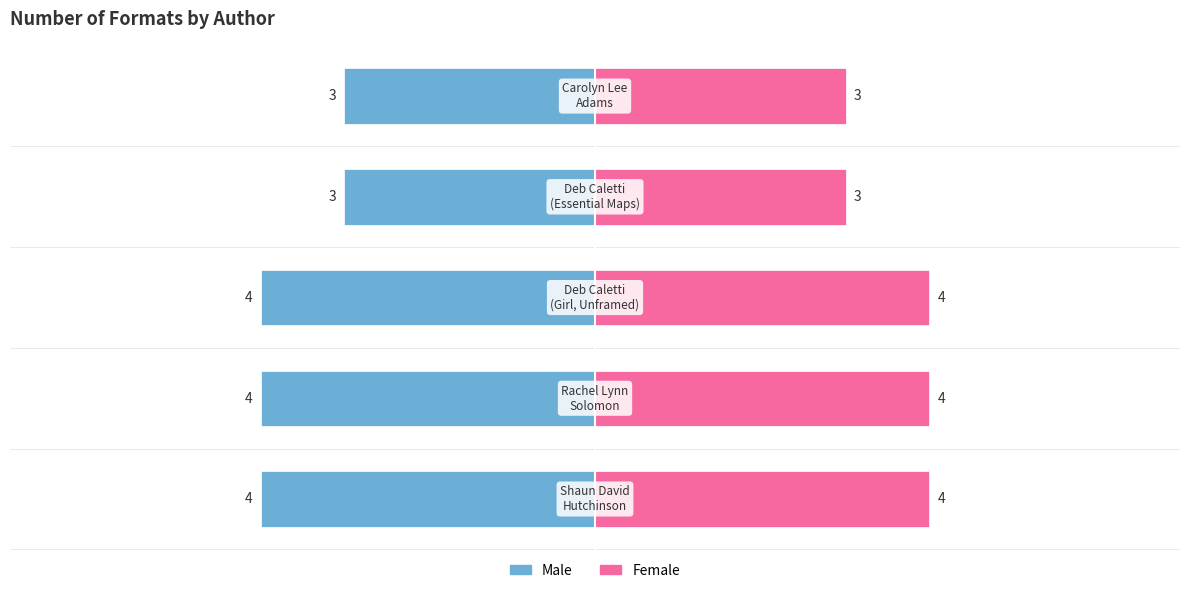

The value of Trade Paperback & Audio Formats at −8 is 2. True or false?

False